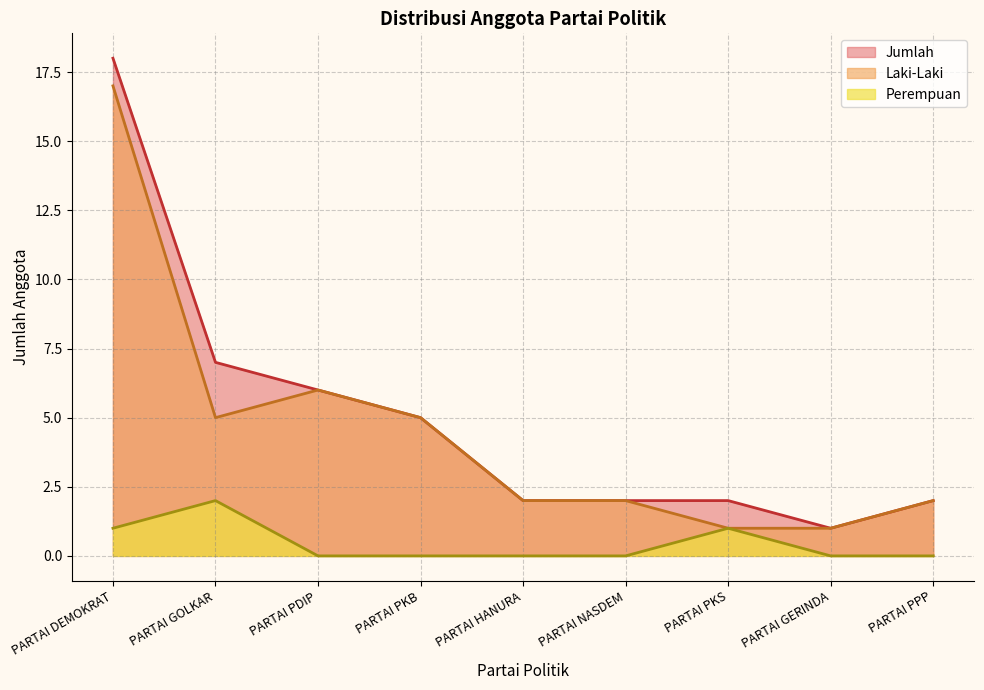

How many values in Perempuan are above zero?

3